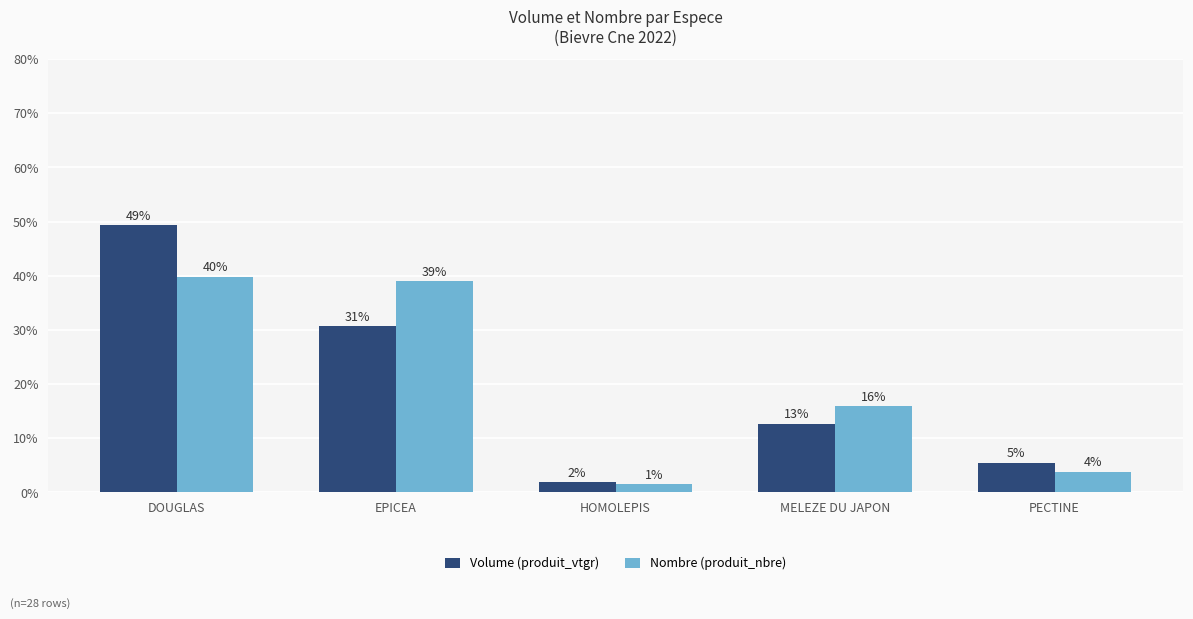

What is the average value of the Volume (produit_vtgr) series?

20.0